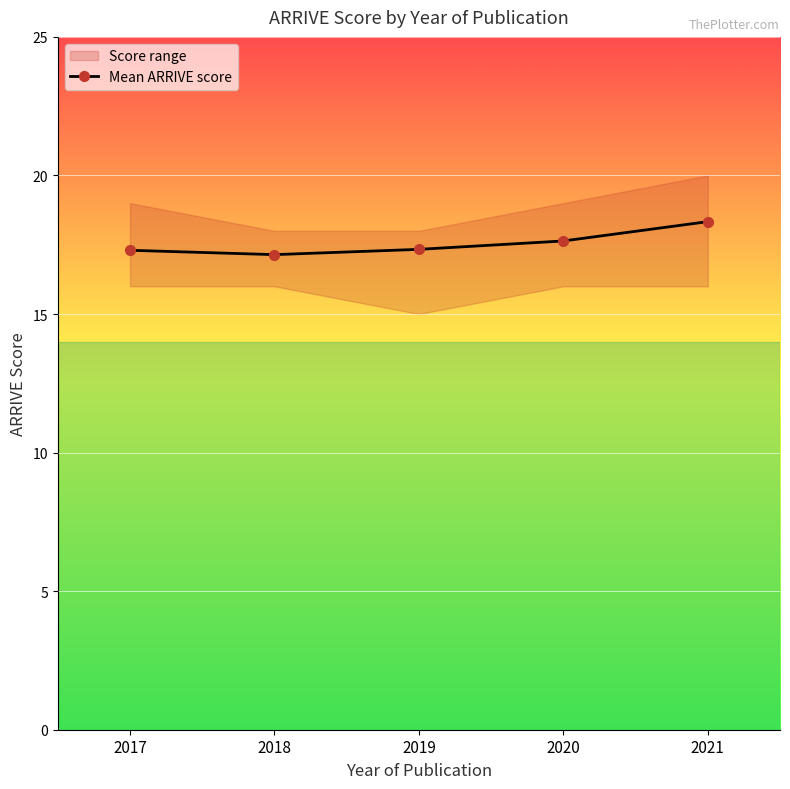

Reading left to right, list all the values displayed in this chart.

17.3	17.1	17.3	17.6	18.3